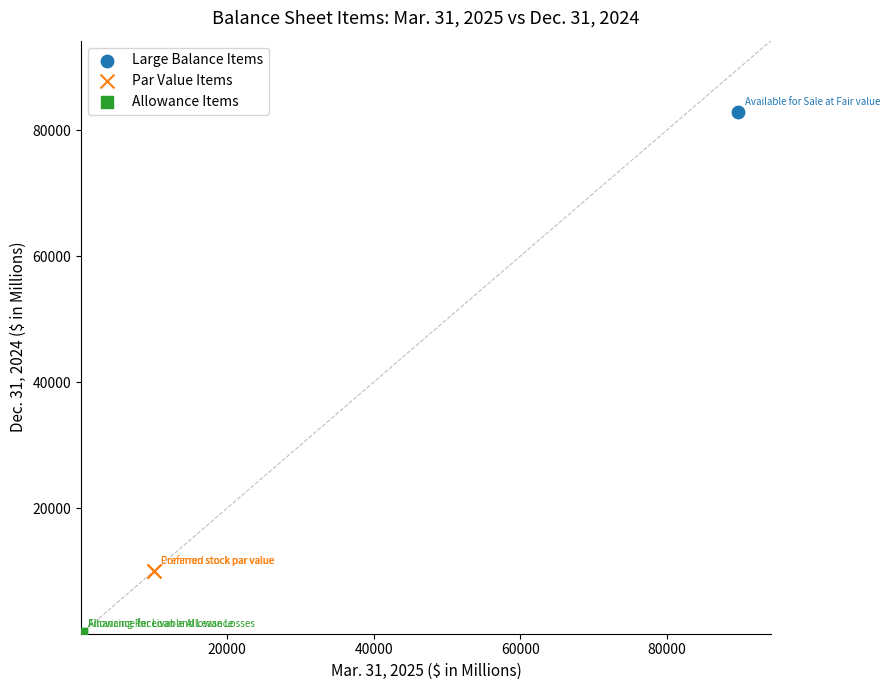

Which series contains the highest Y value?

Large Balance Items